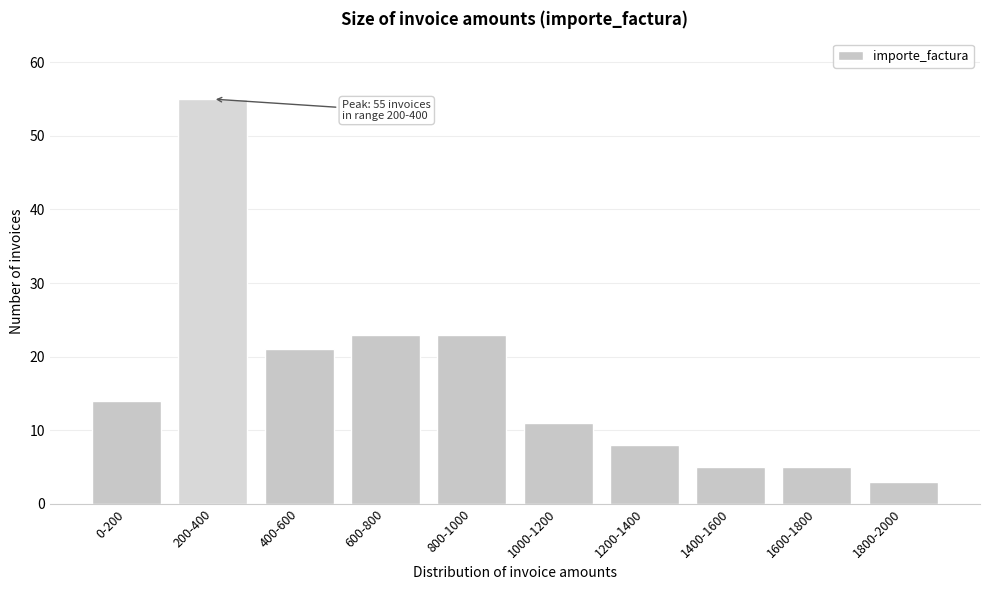

Reading left to right, extract all data points from this chart.

0-200=14	200-400=55	400-600=21	600-800=23	800-1000=23	1000-1200=11	1200-1400=8	1400-1600=5	1600-1800=5	1800-2000=3